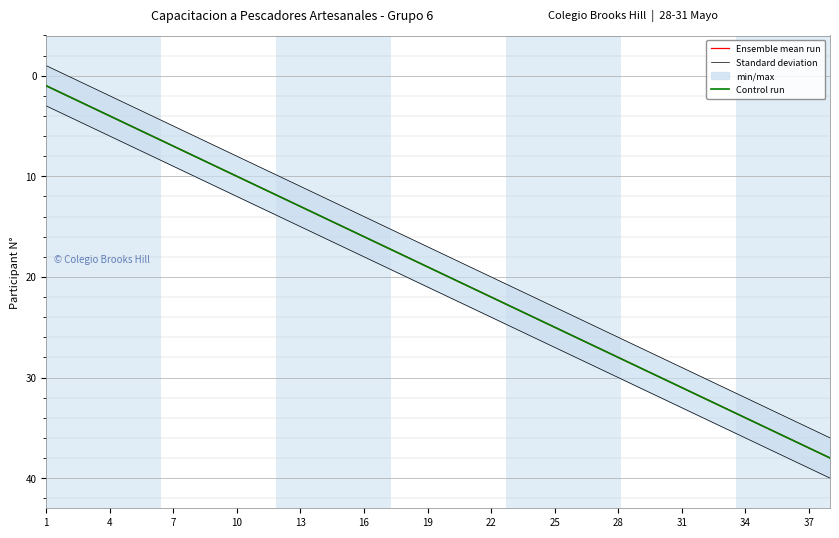

What is the label of the 8th point from the left?

22